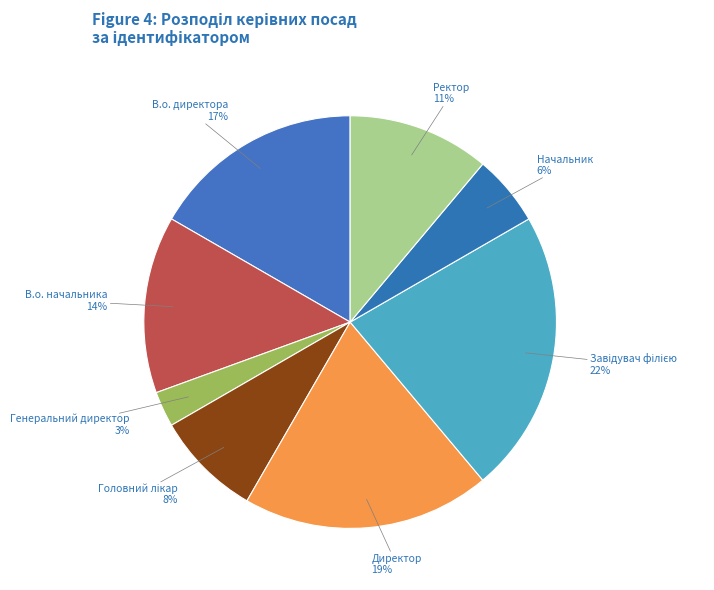

To the nearest percent, what portion does Ректор represent?

11%